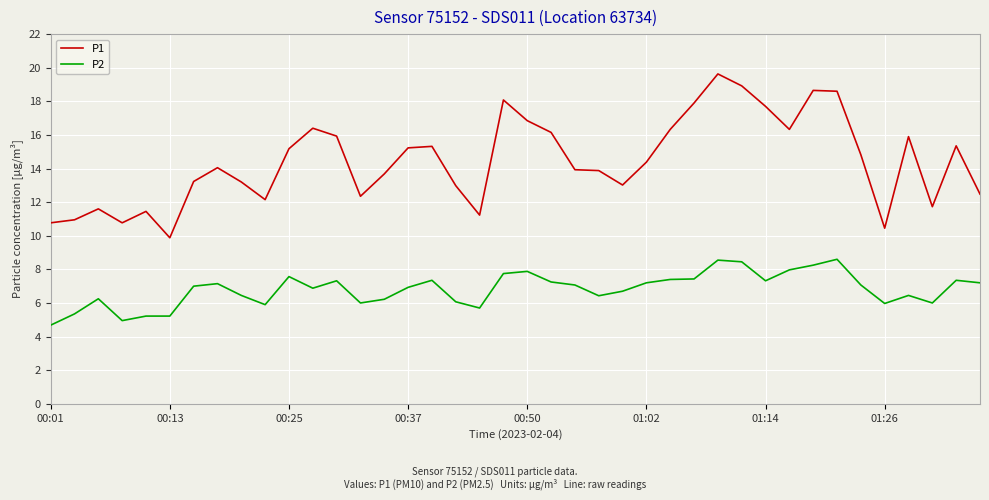

Rank the series by their average value, from lowest to highest.

P2, P1